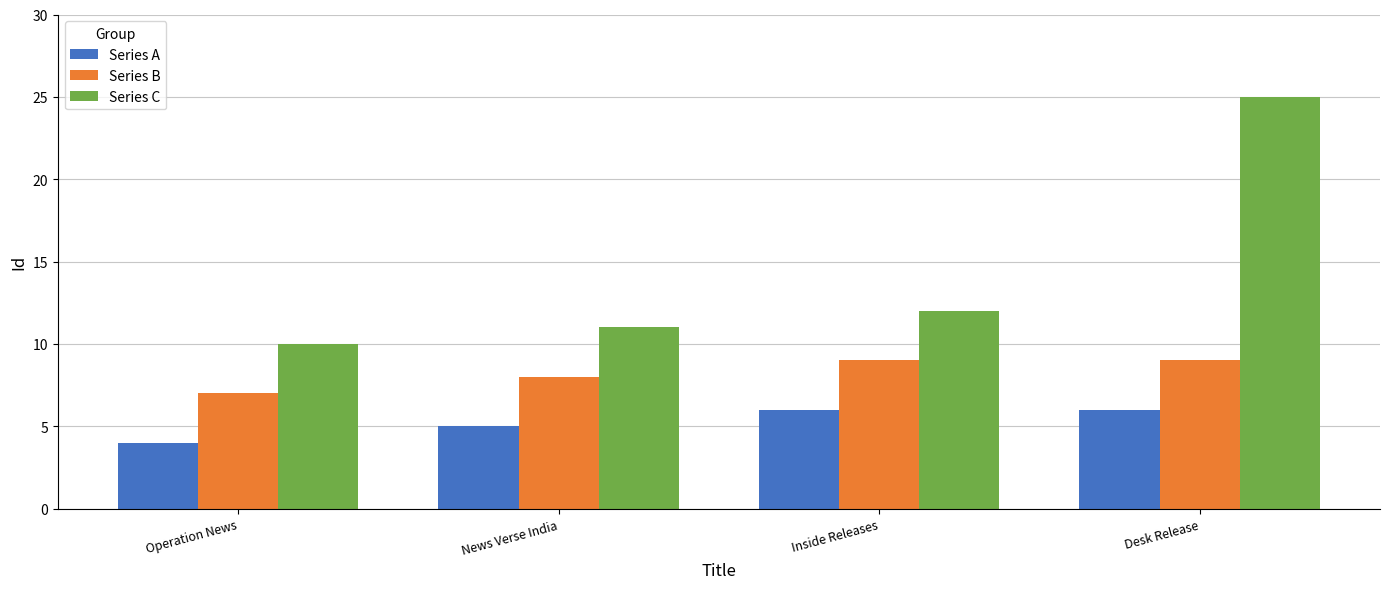

Reading right to left, transcribe all the data shown in this chart.

Series A: Desk Release=6	Inside Releases=6	News Verse India=5	Operation News=4
Series B: Desk Release=9	Inside Releases=9	News Verse India=8	Operation News=7
Series C: Desk Release=25	Inside Releases=12	News Verse India=11	Operation News=10